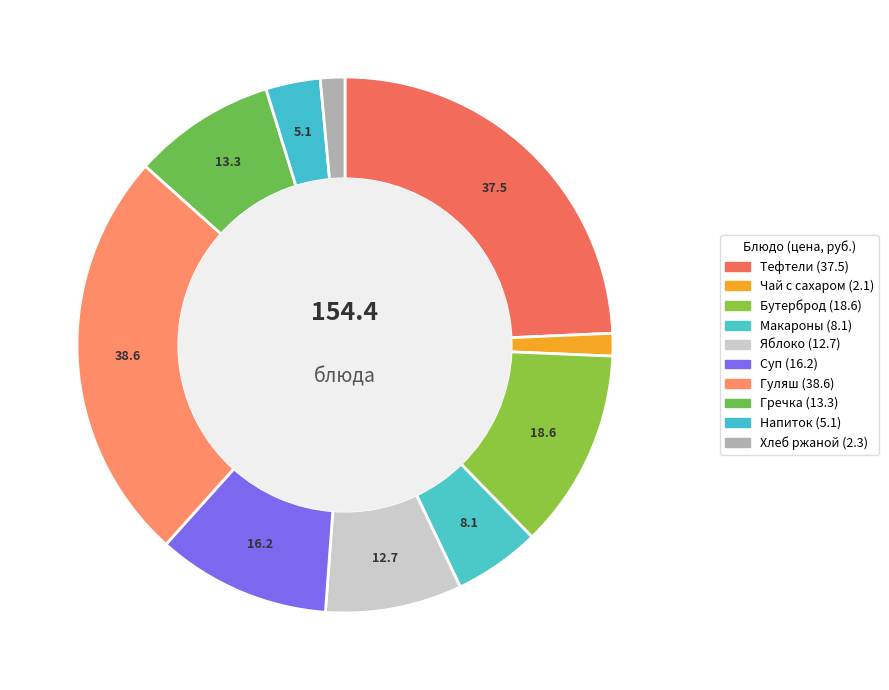

How many segments does this pie chart have?

10